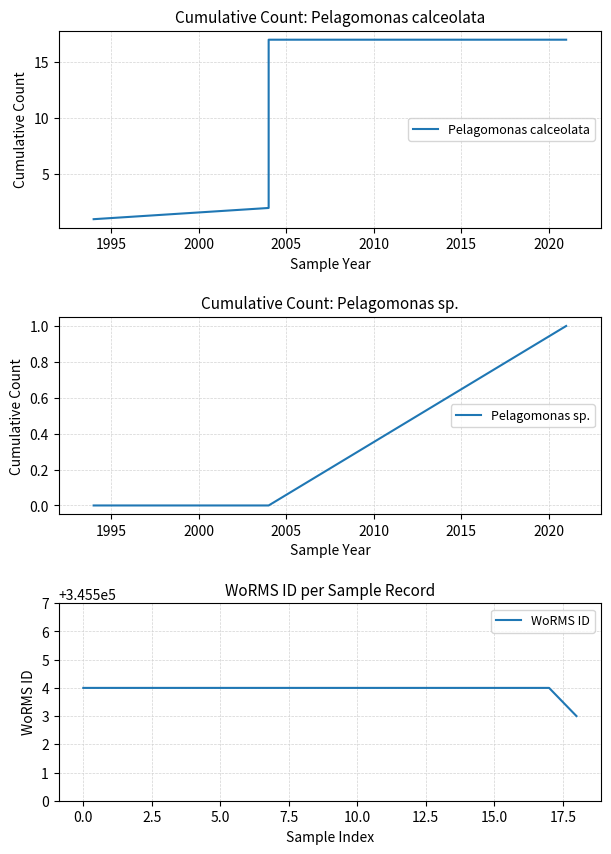

What is the highest value of the WoRMS ID series?

345504